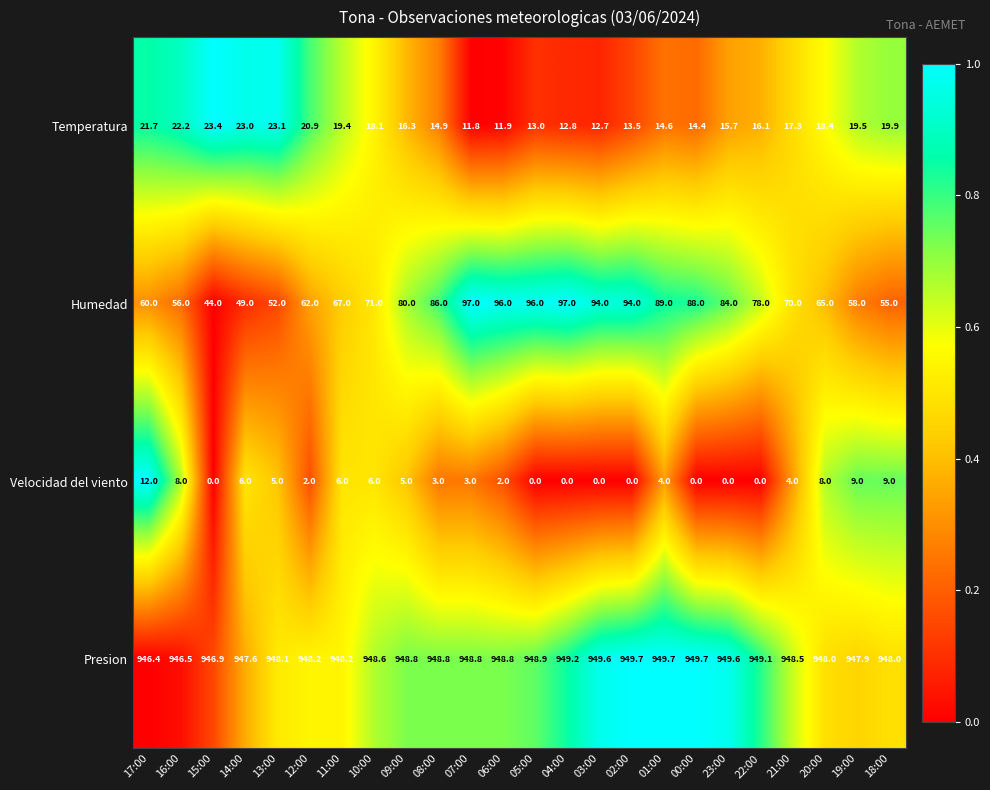

What is the highest value of the Presion series?

949.7